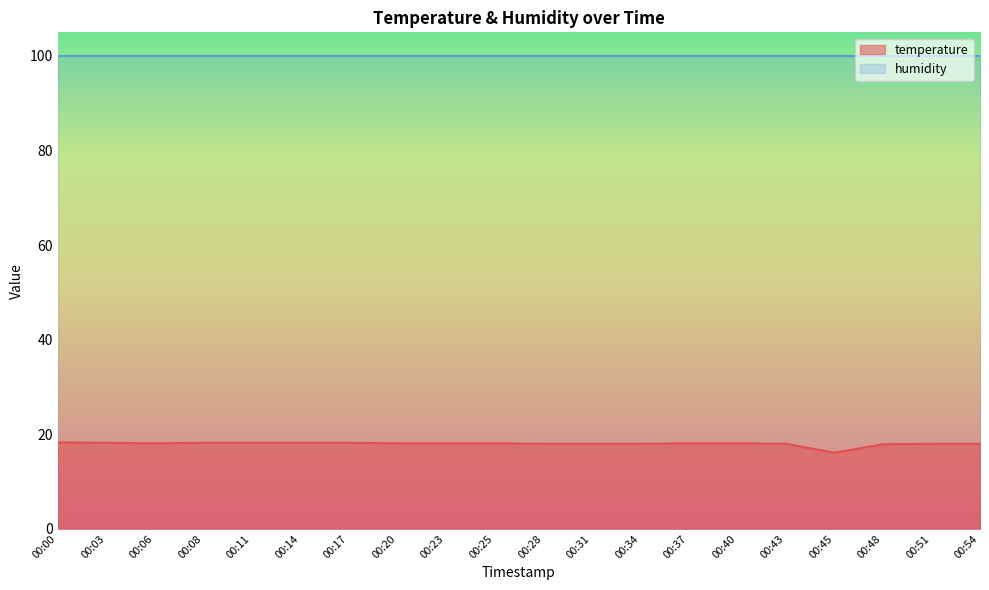

How many interior local valleys (lower than both neighbors) does the data have?

2